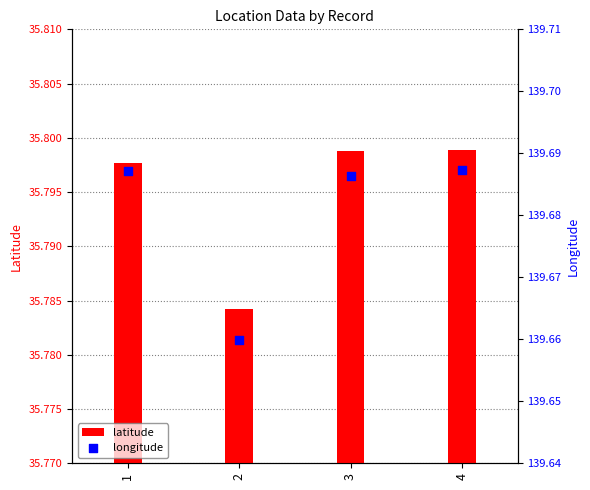

Which series reaches the minimum Y coordinate?

latitude